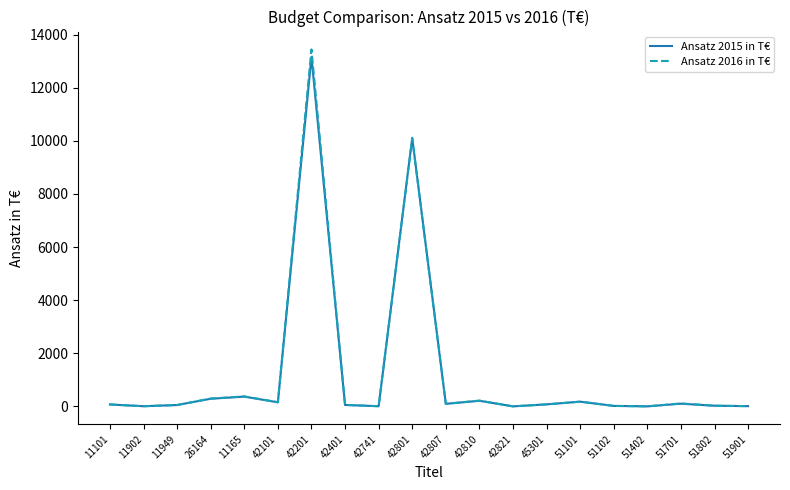

Where is Ansatz 2015 in T€ nearest to the value 6579?

42801